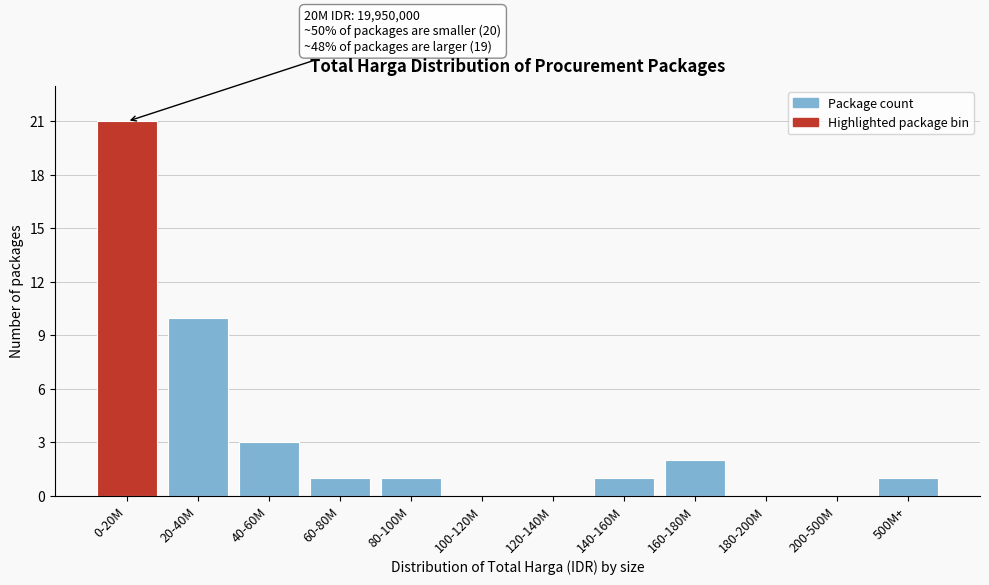

Reading left to right, extract all data points from this chart.

0-20M=21	20-40M=10	40-60M=3	60-80M=1	80-100M=1	100-120M=0	120-140M=0	140-160M=1	160-180M=2	180-200M=0	200-500M=0	500M+=1